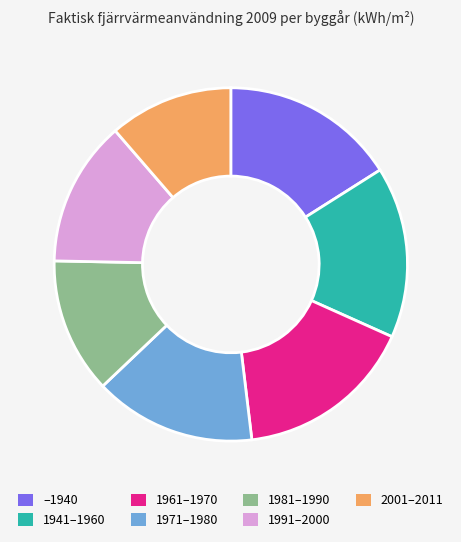

Which category has the smallest portion of the pie?

2001–2011